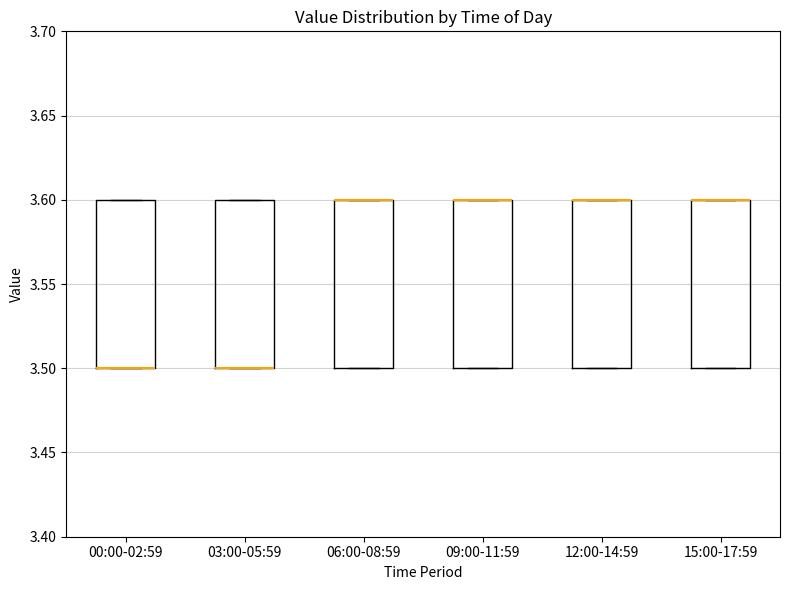

Reading left to right, read every box against the y-axis: the position of its median line, the range the box covers, and the ends of its whiskers. The values are not printed on the chart, so give them approximately, as read against the axis.

00:00-02:59: median 3.5 (drawn on the box's lower edge), box 3.5 to 3.6, whiskers 3.5 to 3.6
03:00-05:59: median 3.5 (drawn on the box's lower edge), box 3.5 to 3.6, whiskers 3.5 to 3.6
06:00-08:59: median 3.6 (drawn on the box's upper edge), box 3.5 to 3.6, whiskers 3.5 to 3.6
09:00-11:59: median 3.6 (drawn on the box's upper edge), box 3.5 to 3.6, whiskers 3.5 to 3.6
12:00-14:59: median 3.6 (drawn on the box's upper edge), box 3.5 to 3.6, whiskers 3.5 to 3.6
15:00-17:59: median 3.6 (drawn on the box's upper edge), box 3.5 to 3.6, whiskers 3.5 to 3.6